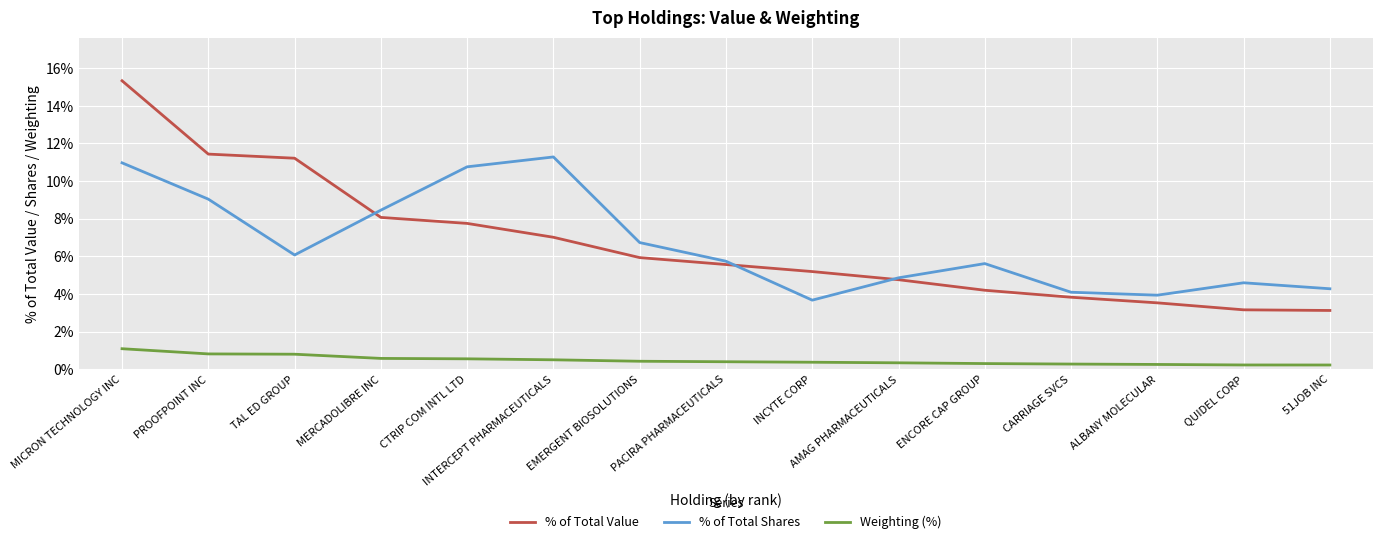

Is it true that % of Total Value equals 1.0 at ALBANY MOLECULAR?

False